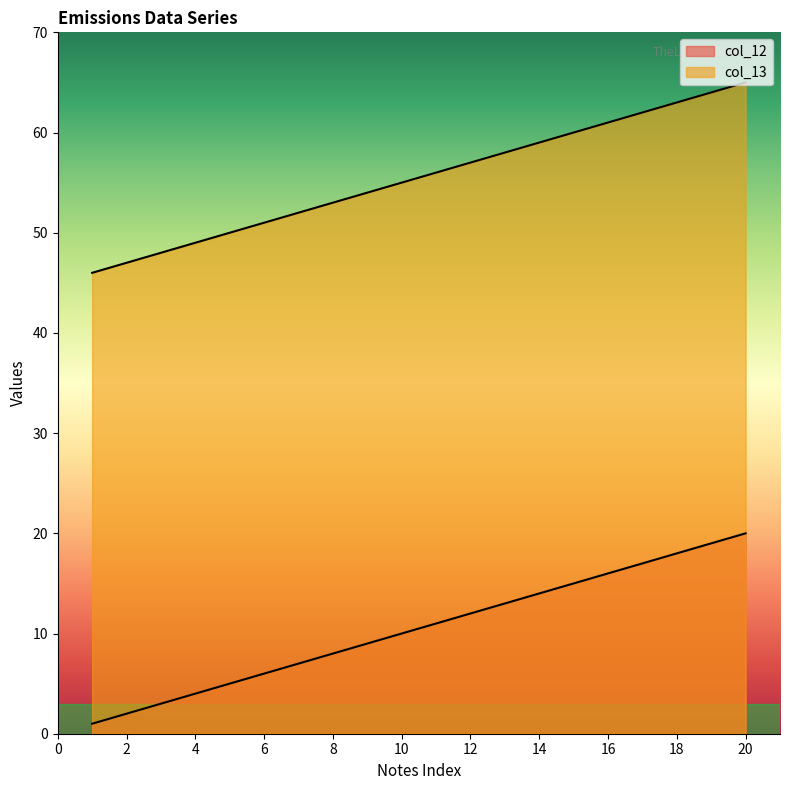

What is the approximate value of col_12 at 13?

13